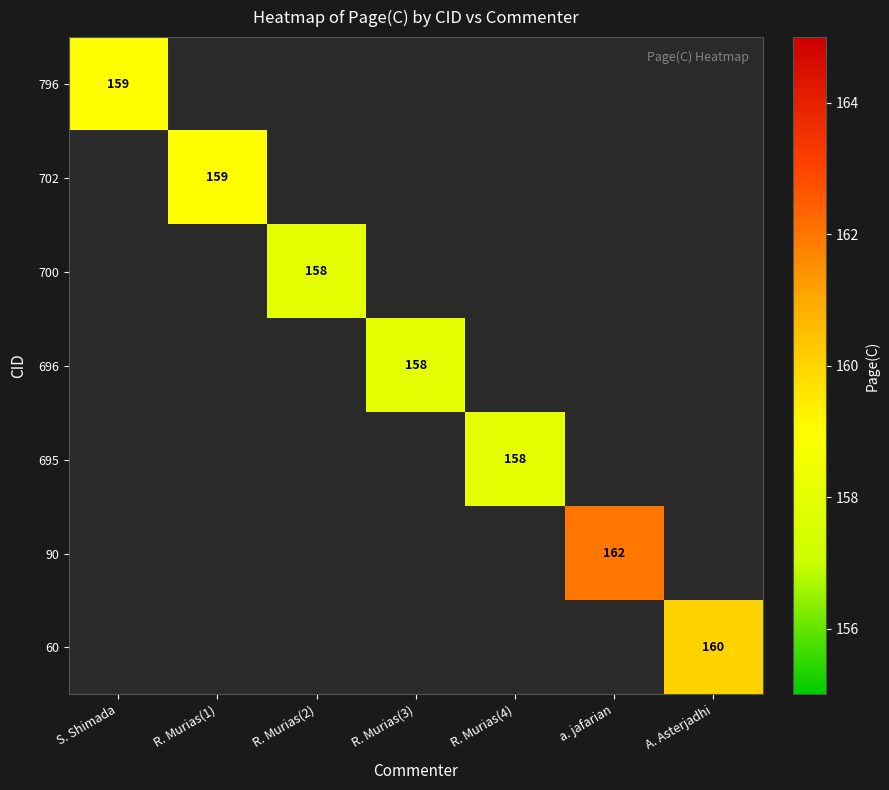

The value of 90 at a. jafarian is 162. True or false?

True